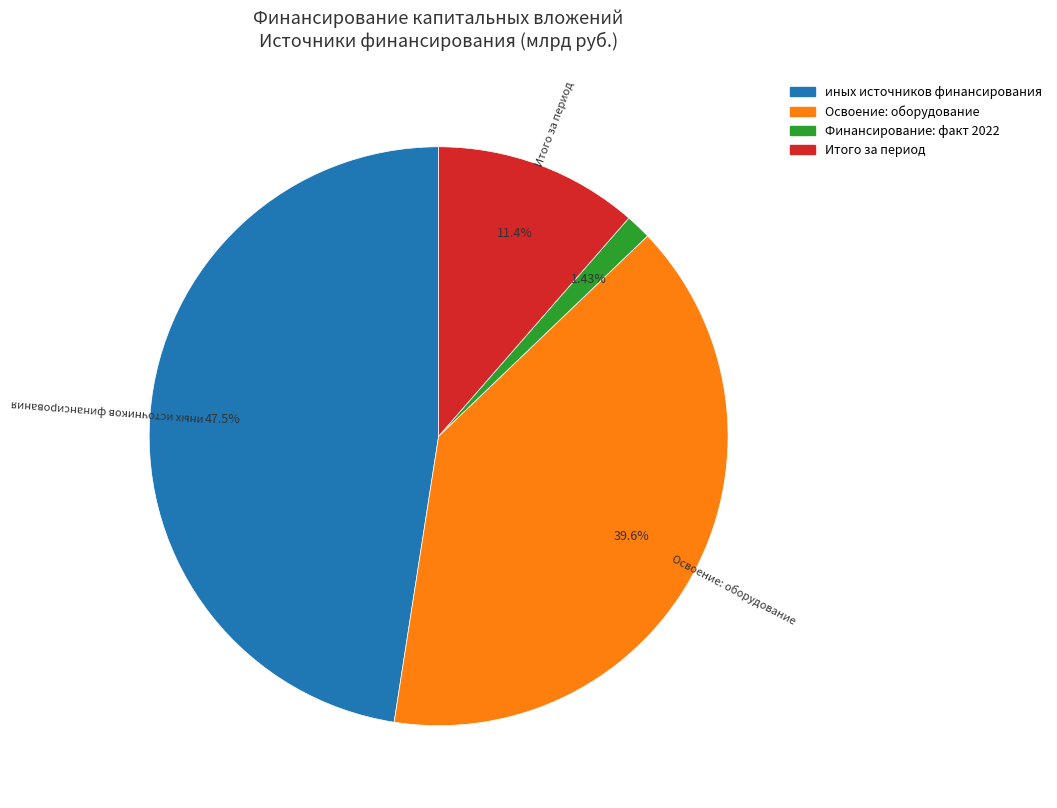

Does any single category account for the majority?

No